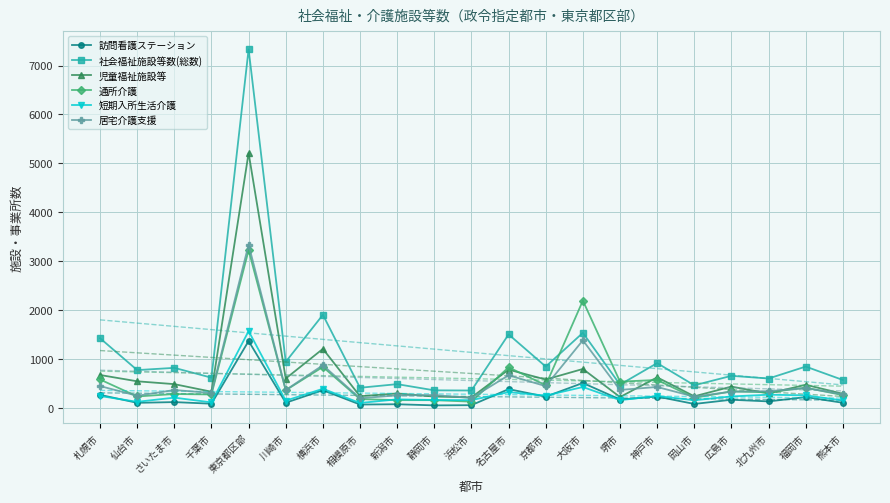

After their last crossing, which series has the higher values: 通所介護 or 居宅介護支援?

居宅介護支援